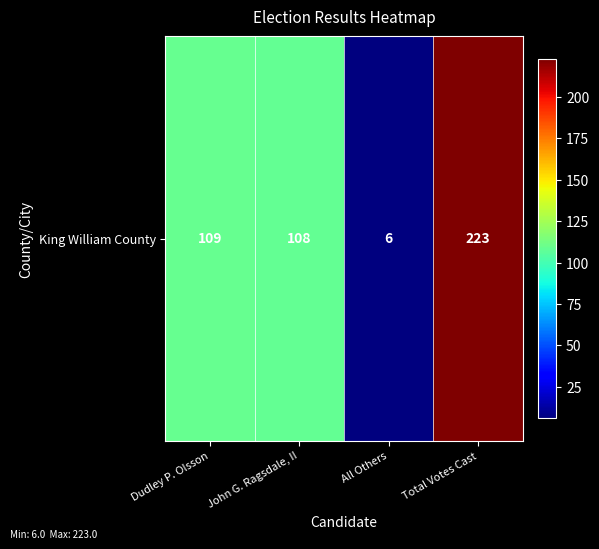

Reading left to right, extract all data points from this chart.

109	108	6	223